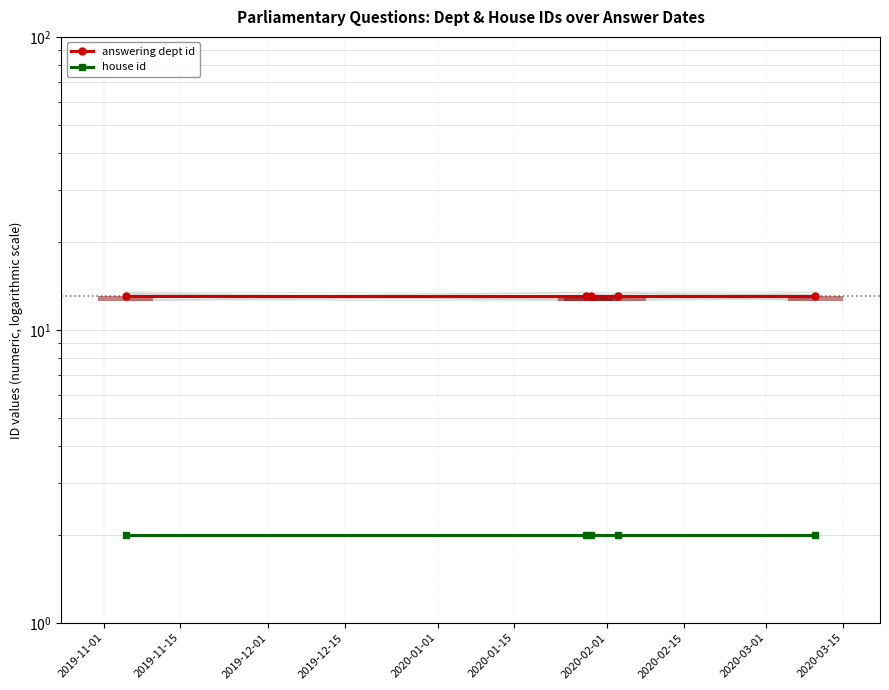

Is the value of house id at 2019-12-15 greater than the value of answering dept id at 2019-11-15?

No